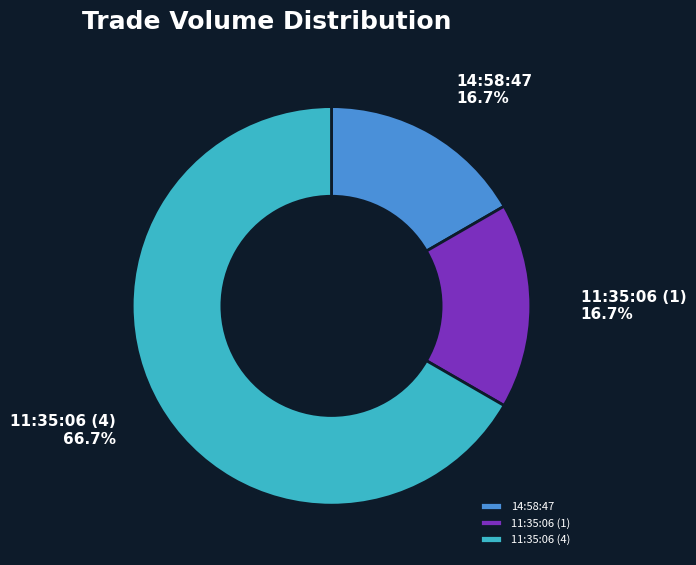

To the nearest percent, what is the combined percentage of 14:58:47 and 11:35:06 (1)?

33%